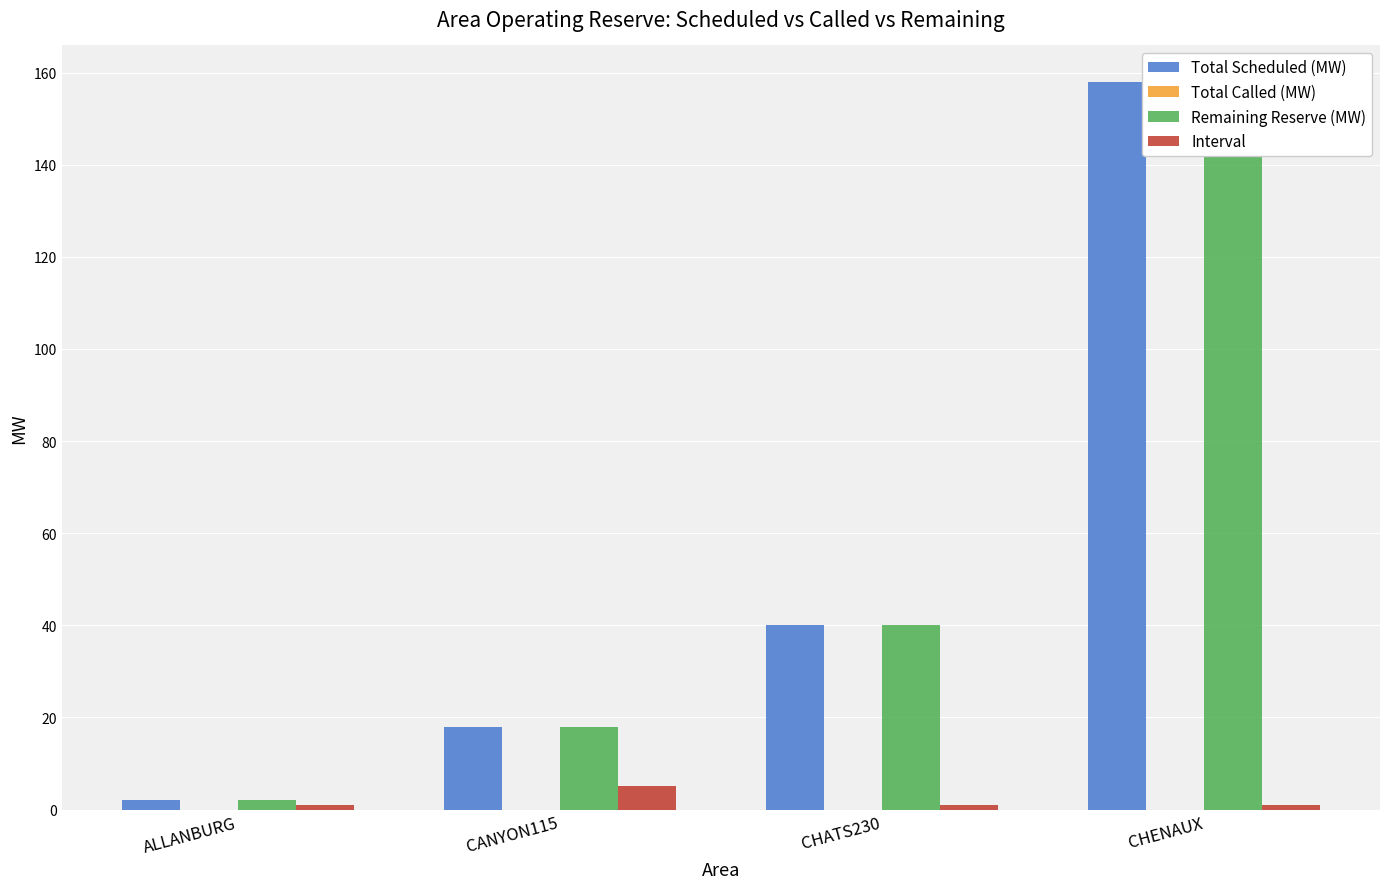

What is the value of the Total Scheduled (MW) bar at the 2nd from the left?

18